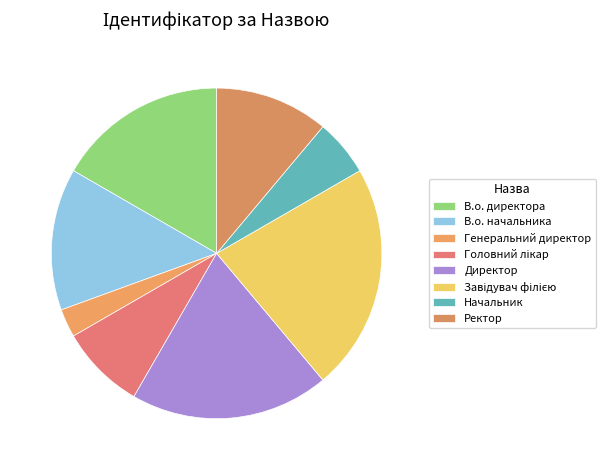

To the nearest percent, what portion does Генеральний директор represent?

3%